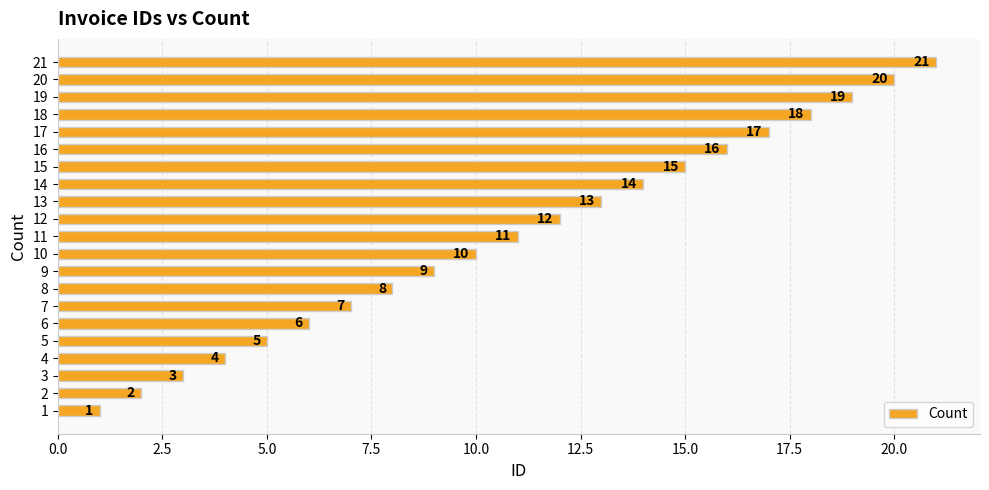

What is the change in value from 11 to 21?

+10